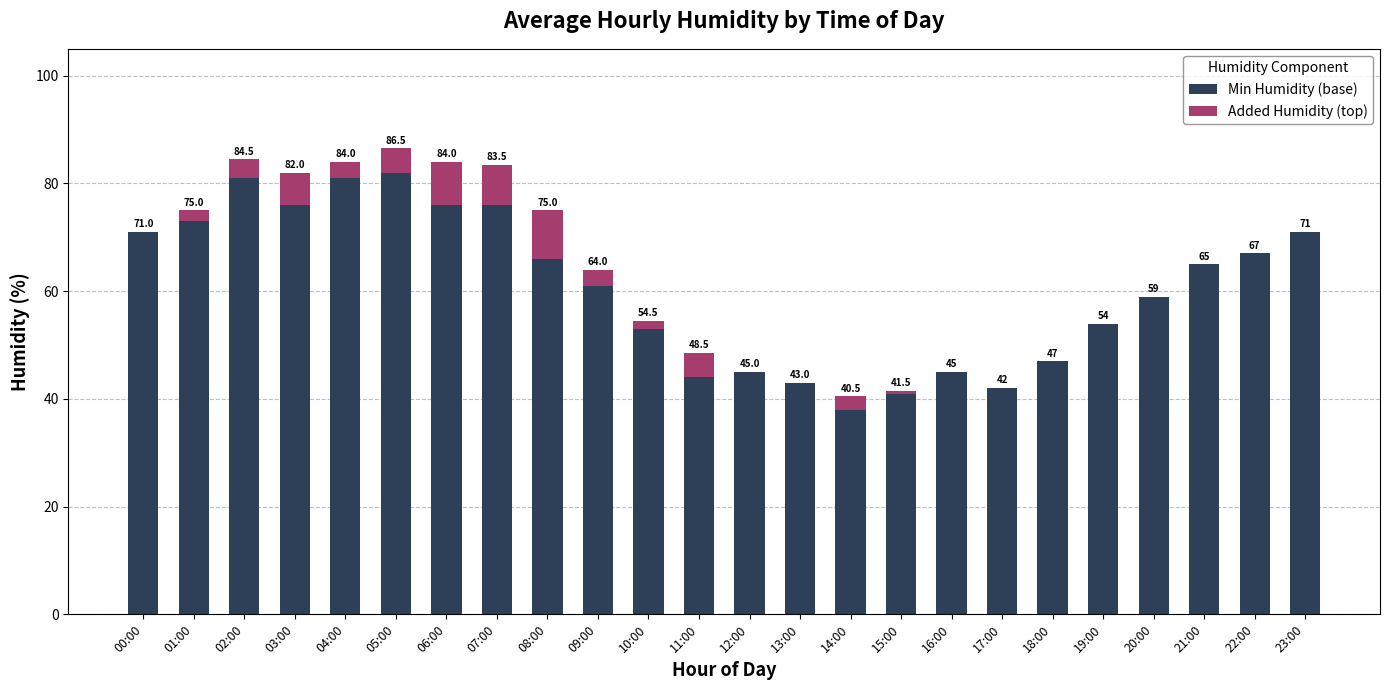

Is it true that Min Humidity (base) equals 37.2 at 19:00?

False